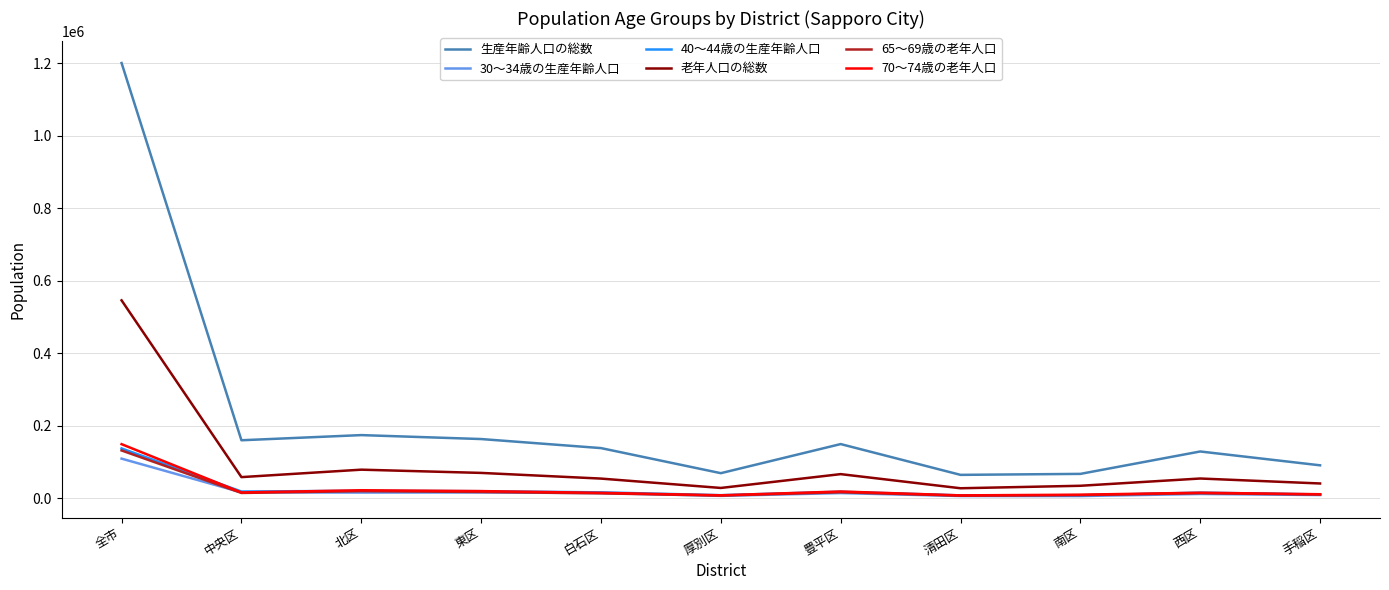

What is the smallest value displayed?

5437